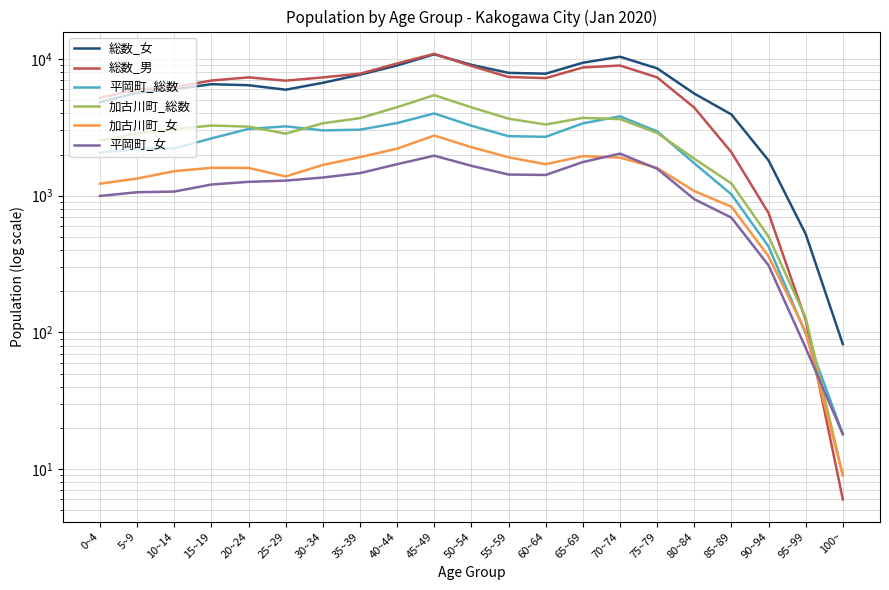

True or false: 加古川町_総数 and 加古川町_女 cross at least once.

False